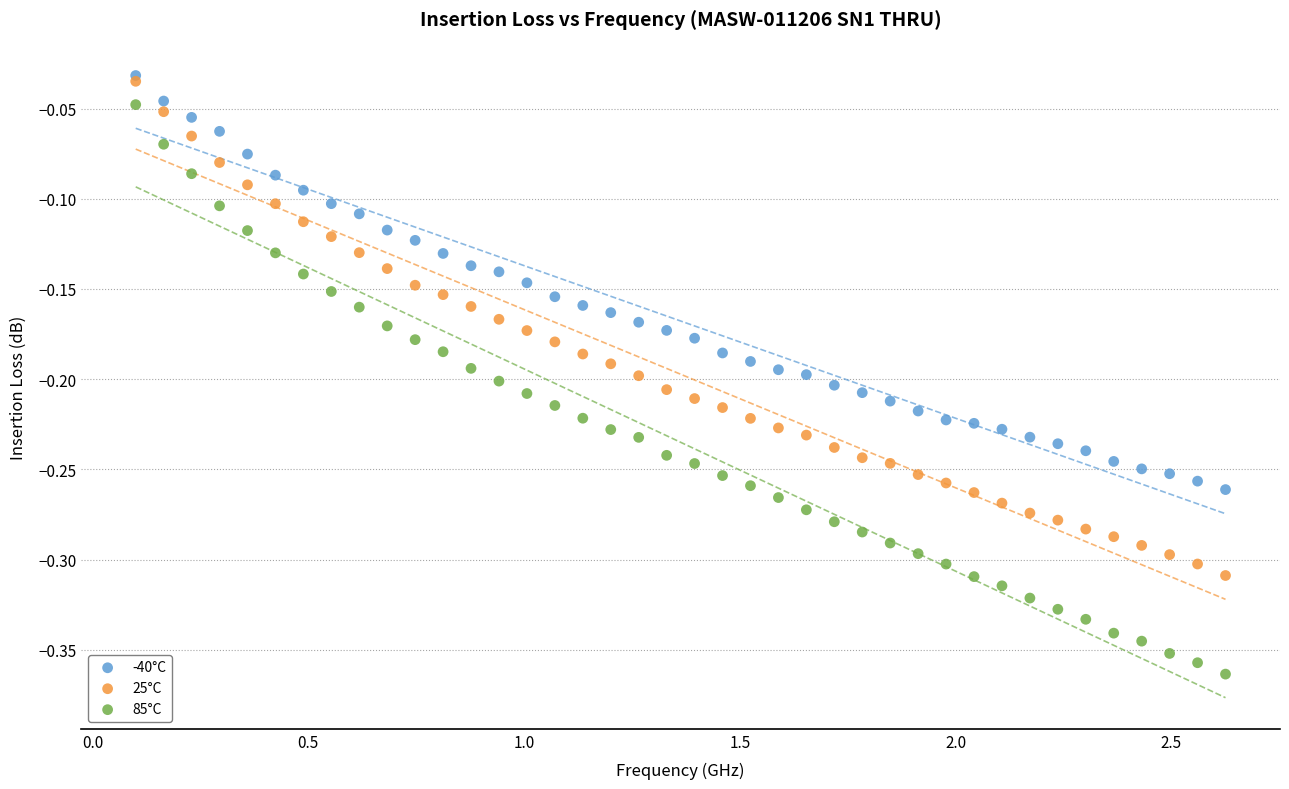

What are all the series names shown in the legend?

-40°C, 25°C, 85°C